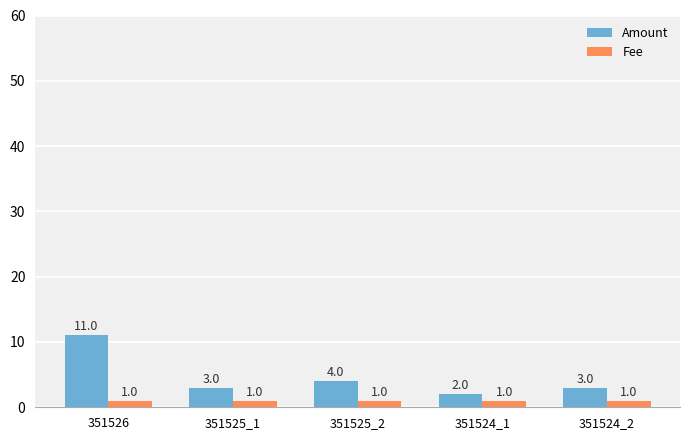

What is the label of the 5th bar from the right?

351526